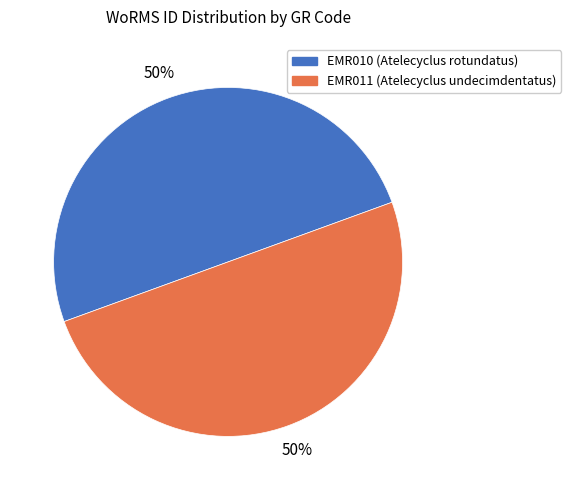

To the nearest percent, what is the average slice percentage?

50%